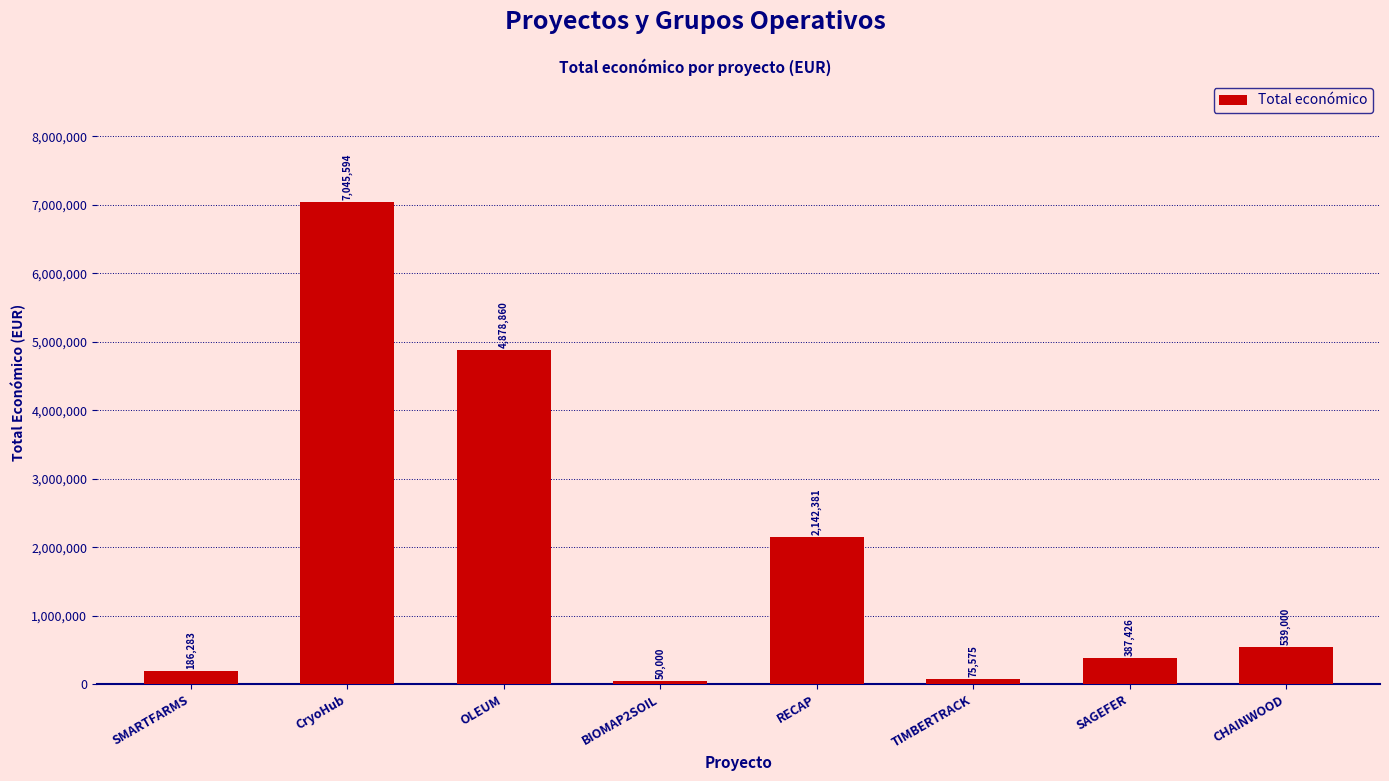

List the labels in order of value, smallest first.

BIOMAP2SOIL, TIMBERTRACK, SMARTFARMS, SAGEFER, CHAINWOOD, RECAP, OLEUM, CryoHub